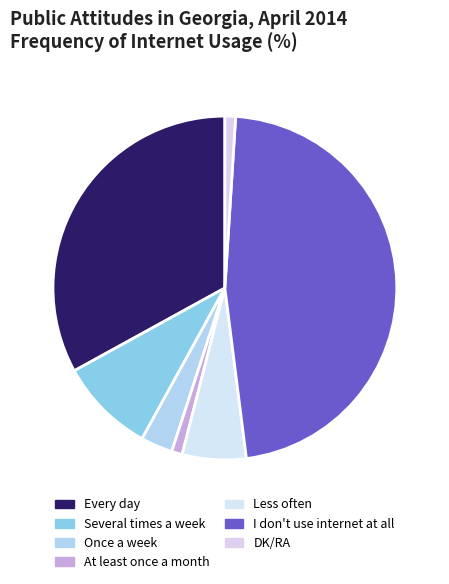

What is the ratio of the value at Less often to the value at Once a week?

2.0